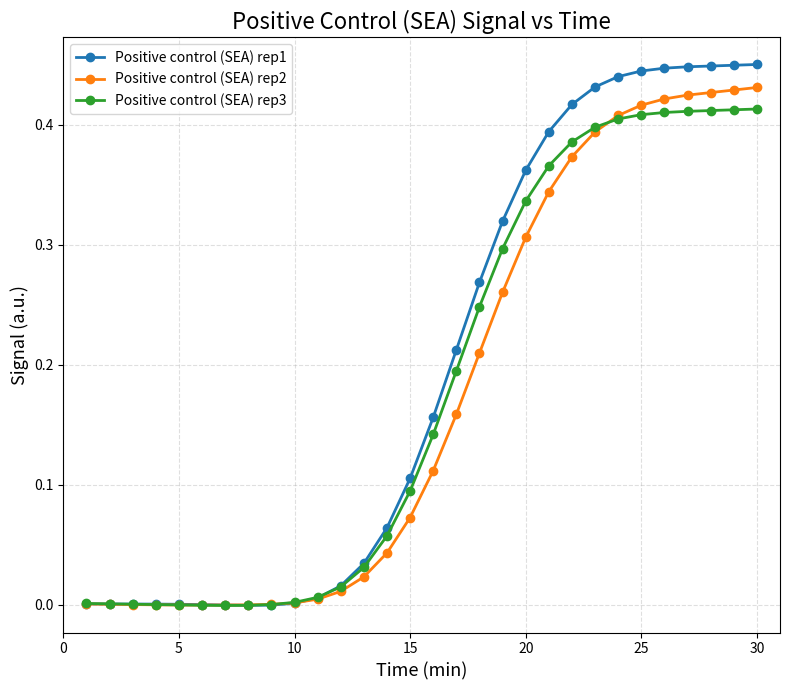

Which series has the widest spread of values?

Positive control (SEA) rep1